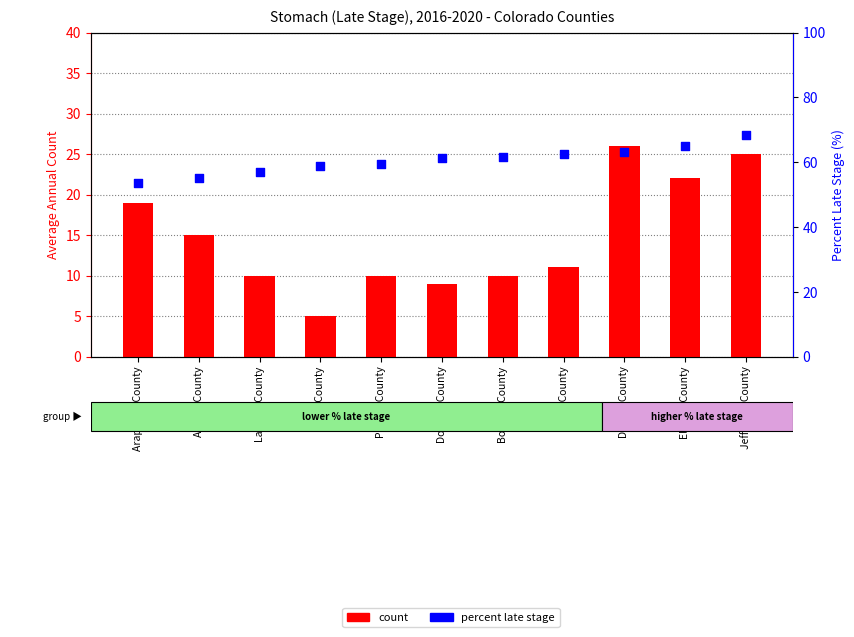

Which series has the largest total across all categories?

percentile rank within the sample